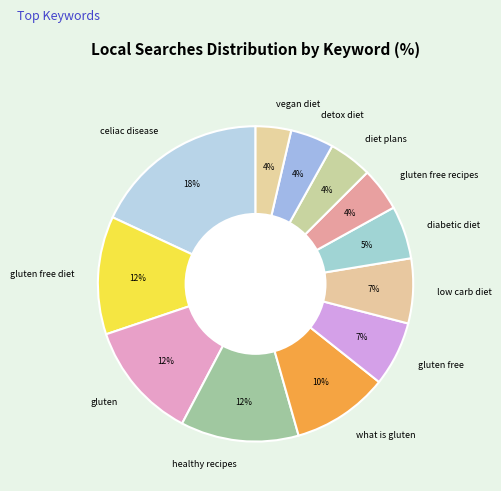

Is there a majority slice in this chart?

No